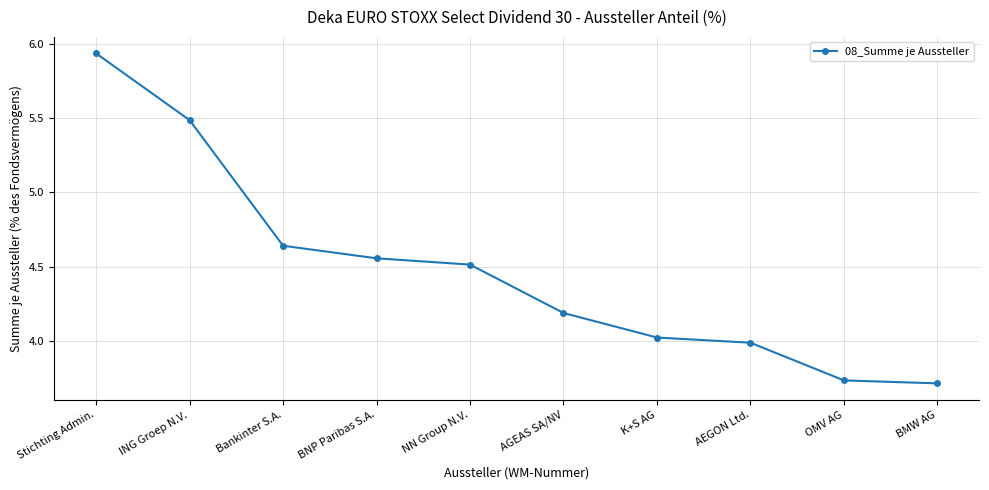

Count the number of values greater than 4.

7